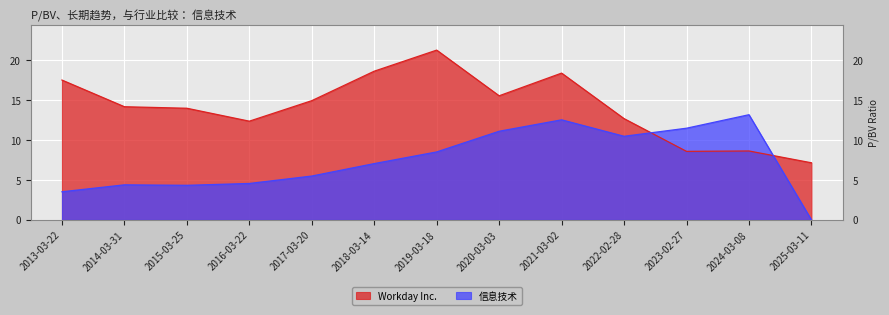

What is the difference between the maximum and minimum values in the Workday Inc. series?

14.1